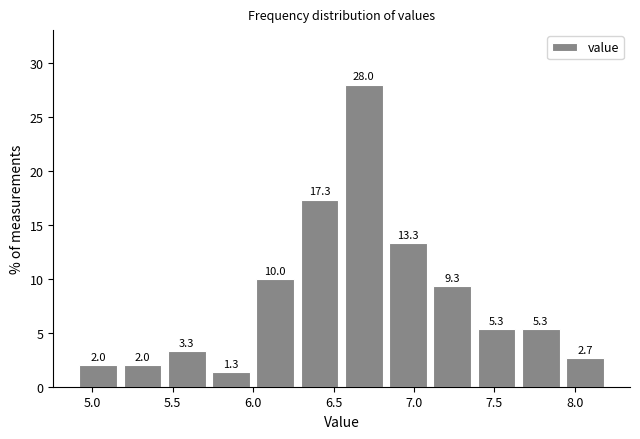

Which range on the x-axis has the tallest bar?

6.550 to 6.825